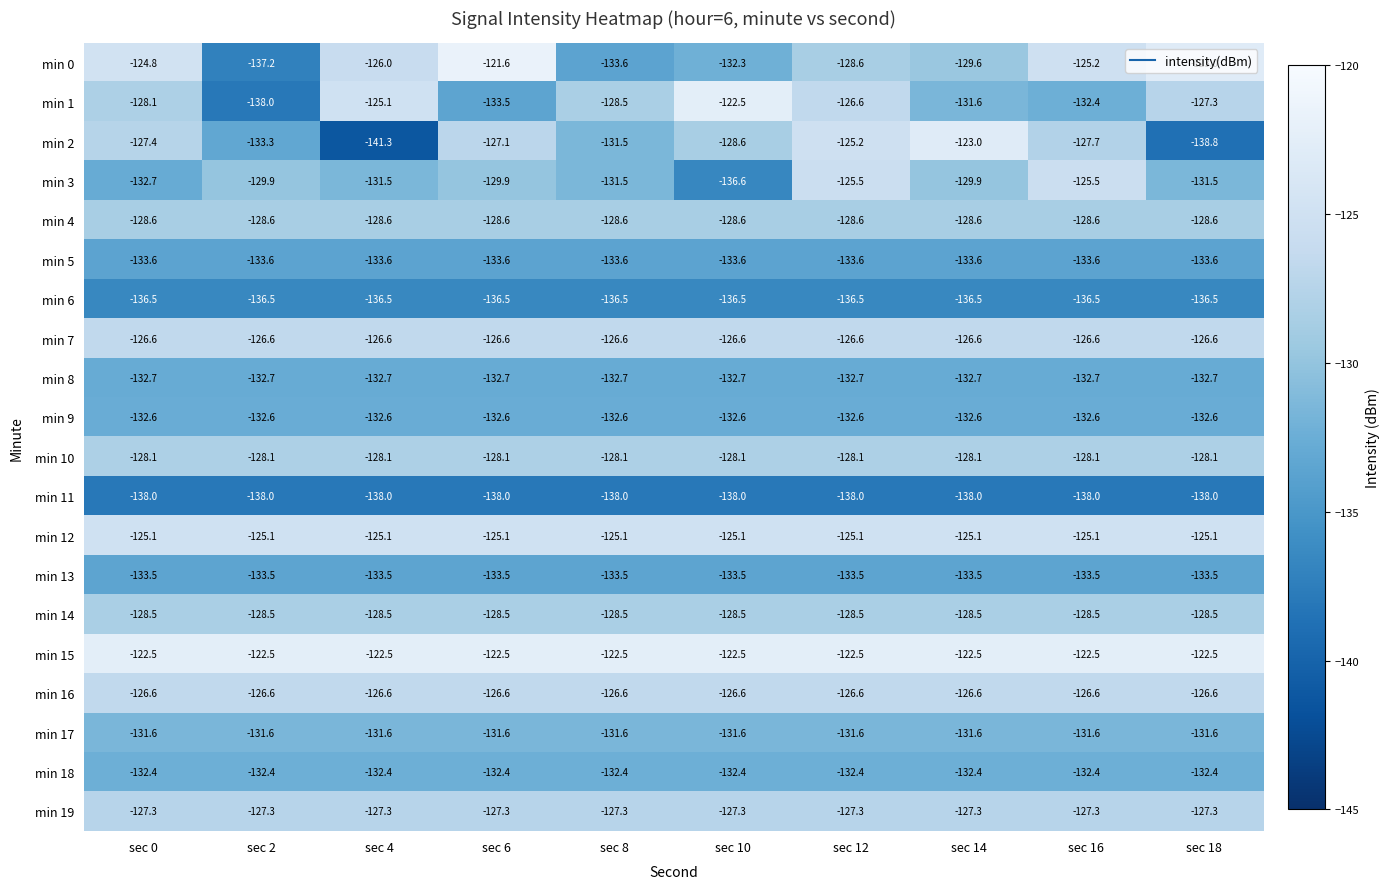

Which series changed the most between sec 12 and sec 18?

min 2